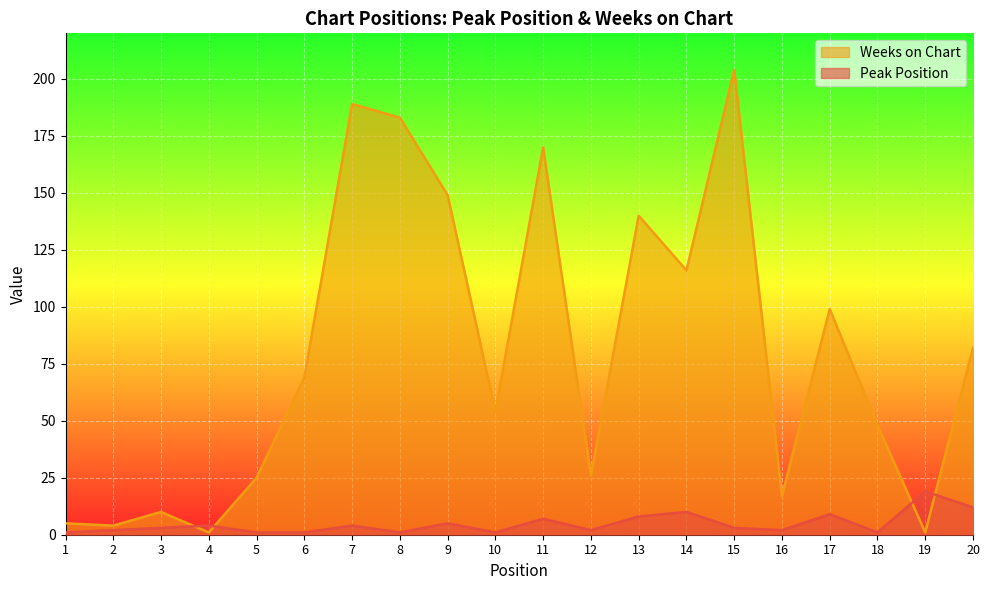

Which label corresponds to the smallest value in the chart?

1